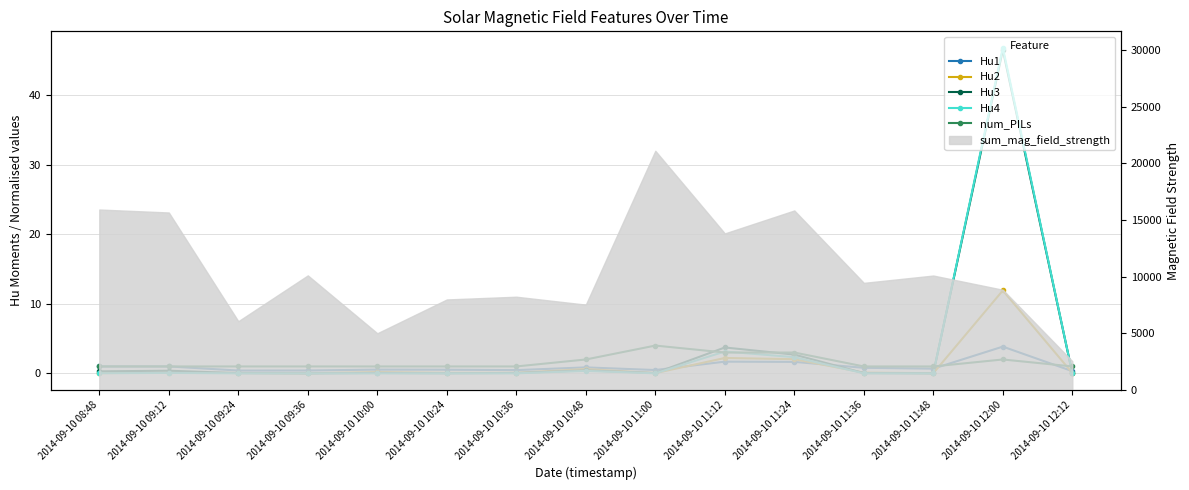

Reading left to right, list all the values displayed in this chart.

Hu1: 2014-09-10 08:48=1.0	2014-09-10 09:12=1.0	2014-09-10 09:24=0.4	2014-09-10 09:36=0.4	2014-09-10 10:00=0.5	2014-09-10 10:24=0.5	2014-09-10 10:36=0.5	2014-09-10 10:48=0.9	2014-09-10 11:00=0.5	2014-09-10 11:12=1.7	2014-09-10 11:24=1.7	2014-09-10 11:36=0.8	2014-09-10 11:48=0.7	2014-09-10 12:00=3.8	2014-09-10 12:12=0.3
Hu2: 2014-09-10 08:48=0.0	2014-09-10 09:12=0.1	2014-09-10 09:24=0.1	2014-09-10 09:36=0.0	2014-09-10 10:00=0.2	2014-09-10 10:24=0.1	2014-09-10 10:36=0.1	2014-09-10 10:48=0.6	2014-09-10 11:00=0.0	2014-09-10 11:12=2.2	2014-09-10 11:24=2.0	2014-09-10 11:36=0.1	2014-09-10 11:48=0.0	2014-09-10 12:00=11.9	2014-09-10 12:12=0.1
Hu3: 2014-09-10 08:48=0.3	2014-09-10 09:12=0.4	2014-09-10 09:24=0.0	2014-09-10 09:36=0.0	2014-09-10 10:00=0.1	2014-09-10 10:24=0.0	2014-09-10 10:36=0.1	2014-09-10 10:48=0.4	2014-09-10 11:00=0.1	2014-09-10 11:12=3.7	2014-09-10 11:24=2.7	2014-09-10 11:36=0.0	2014-09-10 11:48=0.0	2014-09-10 12:00=46.5	2014-09-10 12:12=0.0
Hu4: 2014-09-10 08:48=0.0	2014-09-10 09:12=0.1	2014-09-10 09:24=0.0	2014-09-10 09:36=0.0	2014-09-10 10:00=0.0	2014-09-10 10:24=0.0	2014-09-10 10:36=0.0	2014-09-10 10:48=0.4	2014-09-10 11:00=0.0	2014-09-10 11:12=3.1	2014-09-10 11:24=2.3	2014-09-10 11:36=0.0	2014-09-10 11:48=0.0	2014-09-10 12:00=46.8	2014-09-10 12:12=0.0
num_PILs: 2014-09-10 08:48=1.0	2014-09-10 09:12=1.0	2014-09-10 09:24=1.0	2014-09-10 09:36=1.0	2014-09-10 10:00=1.0	2014-09-10 10:24=1.0	2014-09-10 10:36=1.0	2014-09-10 10:48=2.0	2014-09-10 11:00=4.0	2014-09-10 11:12=3.0	2014-09-10 11:24=3.0	2014-09-10 11:36=1.0	2014-09-10 11:48=1.0	2014-09-10 12:00=2.0	2014-09-10 12:12=1.0